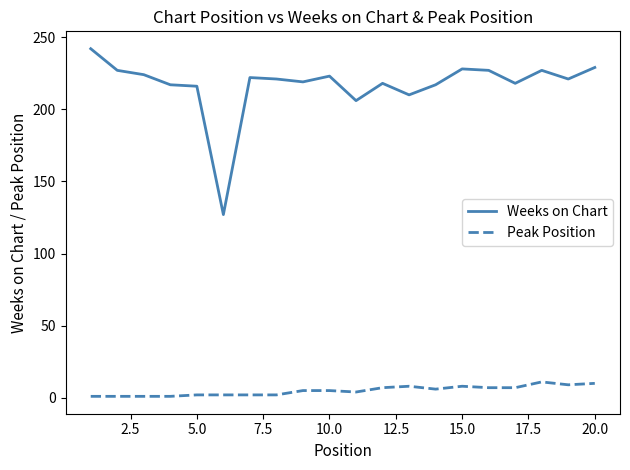

True or false: Weeks on Chart and Peak Position intersect in this chart.

False